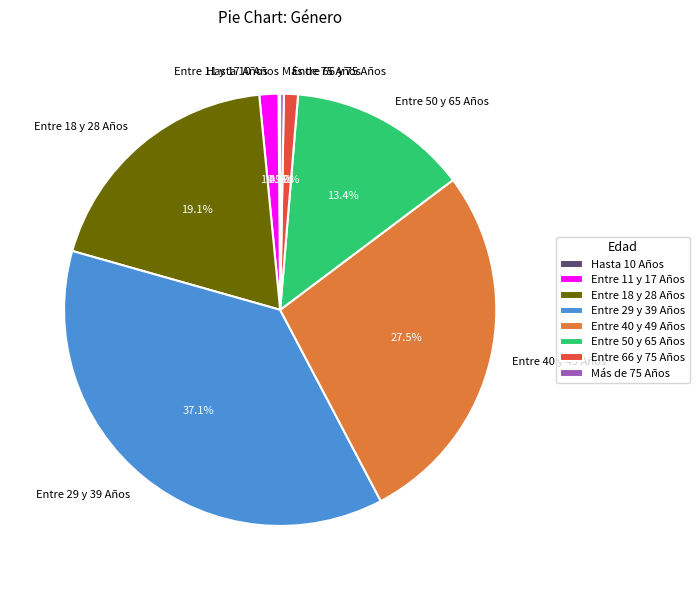

Is the sum of Entre 66 y 75 Años and Entre 40 y 49 Años greater than half?

No